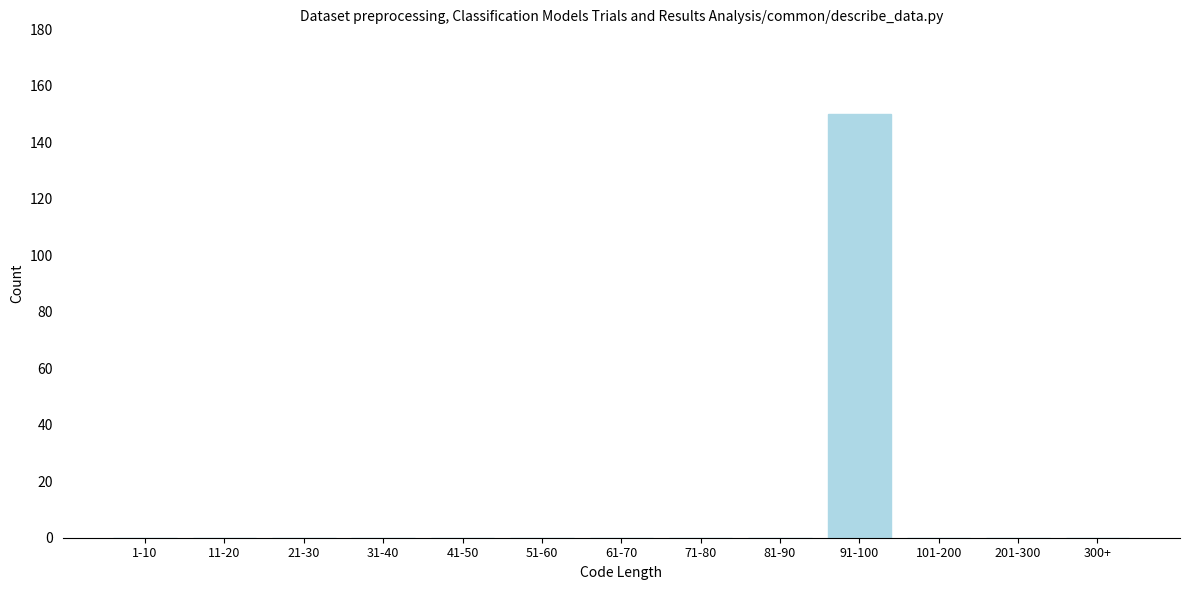

Reading left to right, list all the values displayed in this chart.

1-10=0	11-20=0	21-30=0	31-40=0	41-50=0	51-60=0	61-70=0	71-80=0	81-90=0	91-100=150	101-200=0	201-300=0	300+=0